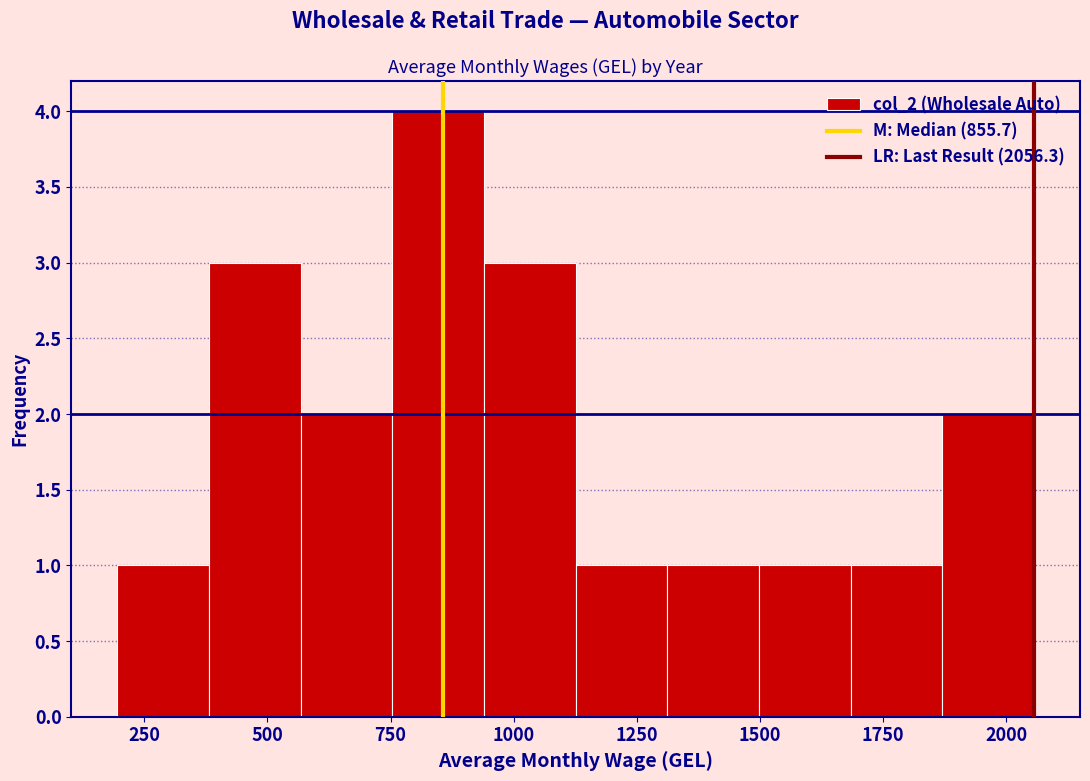

Around what value on the x-axis is the tallest bar? Give the approximate position of its centre, as read against the axis.

850